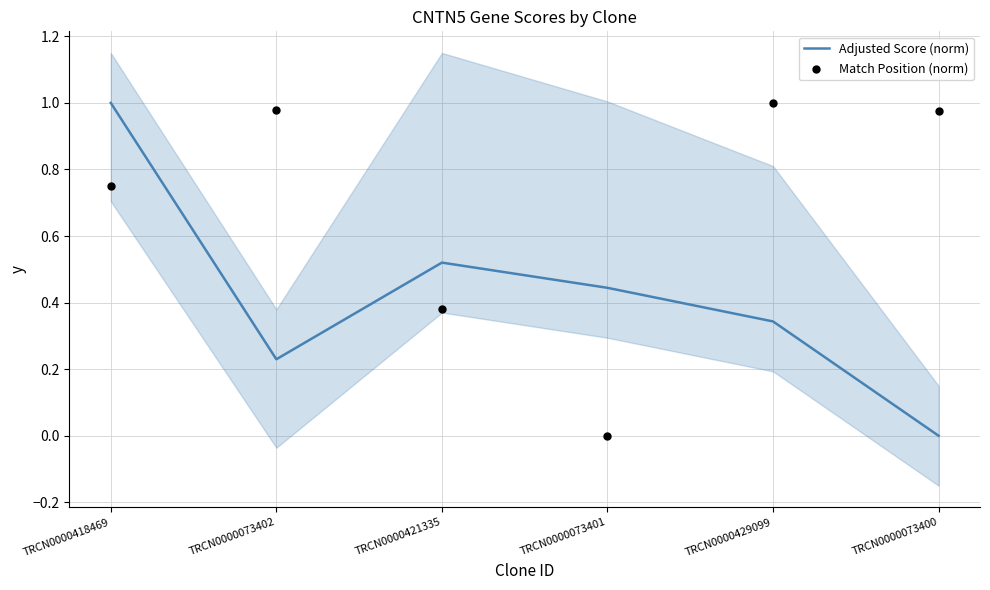

Is the value of Match Position (norm) at TRCN0000073401 greater than the value of Adjusted Score (norm) at TRCN0000073402?

No